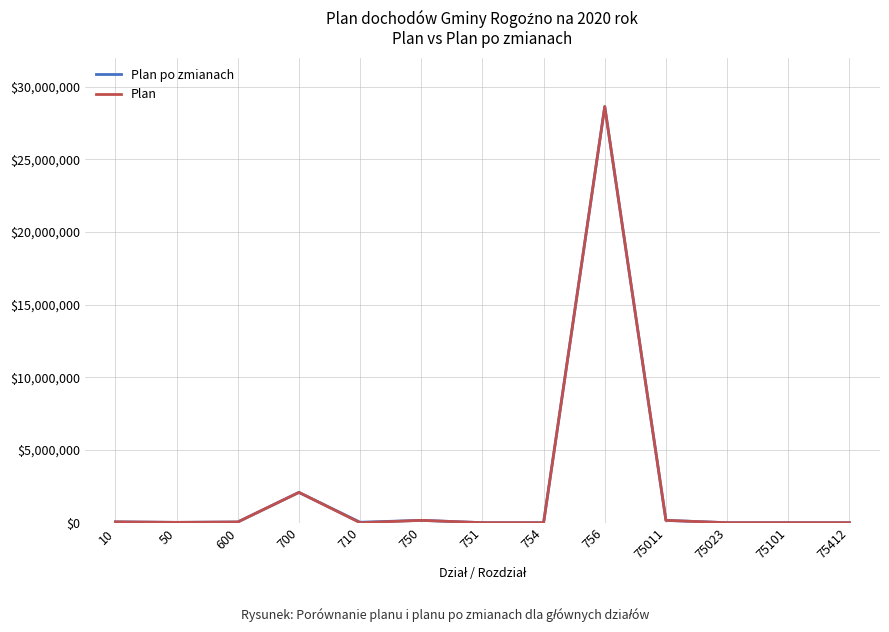

Is it true that Plan po zmianach equals 162235 at 75011?

True